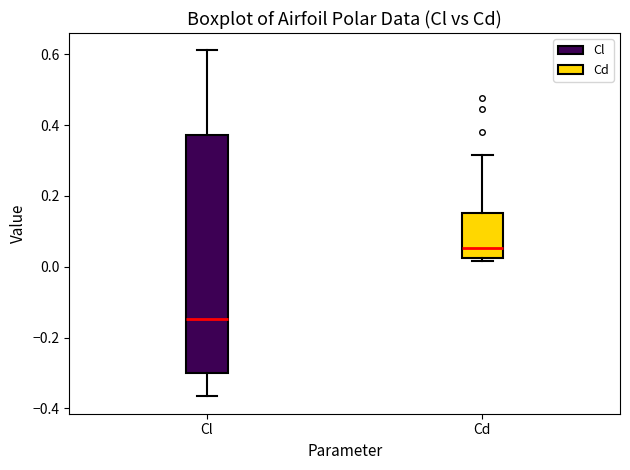

Reading left to right, transcribe this box plot: for each box, give where its median line is, the range the box spans, and where its two whiskers end, as read against the y-axis. The values are not printed on the chart, so give them approximately, as read against the axis.

Cl: median -0.14, box -0.30 to 0.38, whiskers -0.36 to 0.62
Cd: median 0.06, box 0.02 to 0.16, whiskers 0.02 (just below the box's lower edge) to 0.32